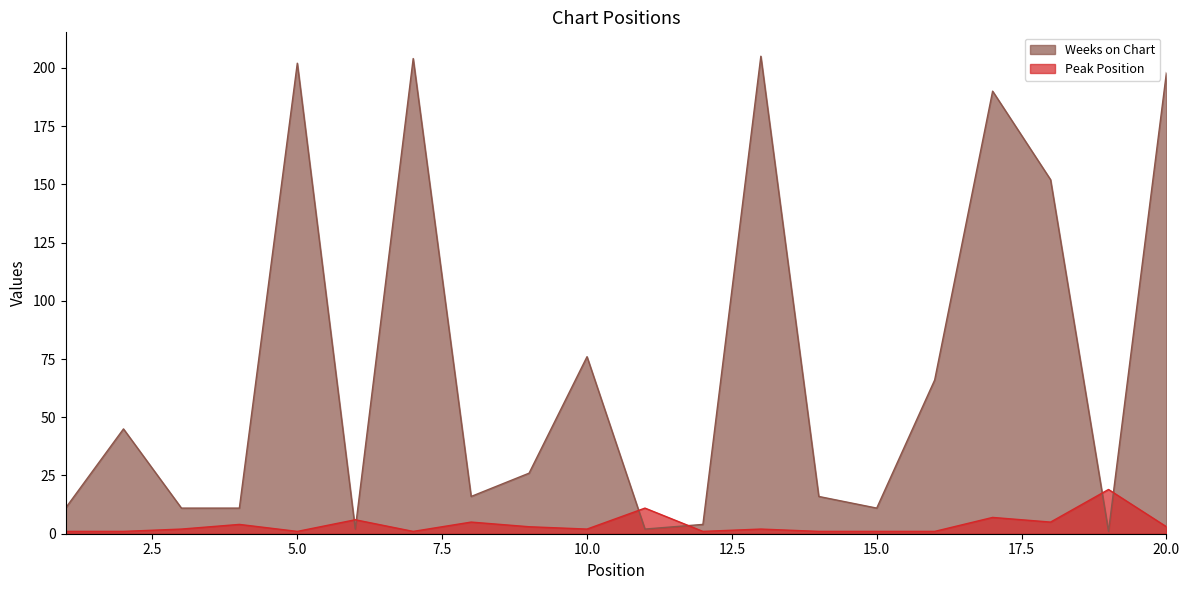

Between 15 and 17, which series saw the biggest shift?

Weeks on Chart